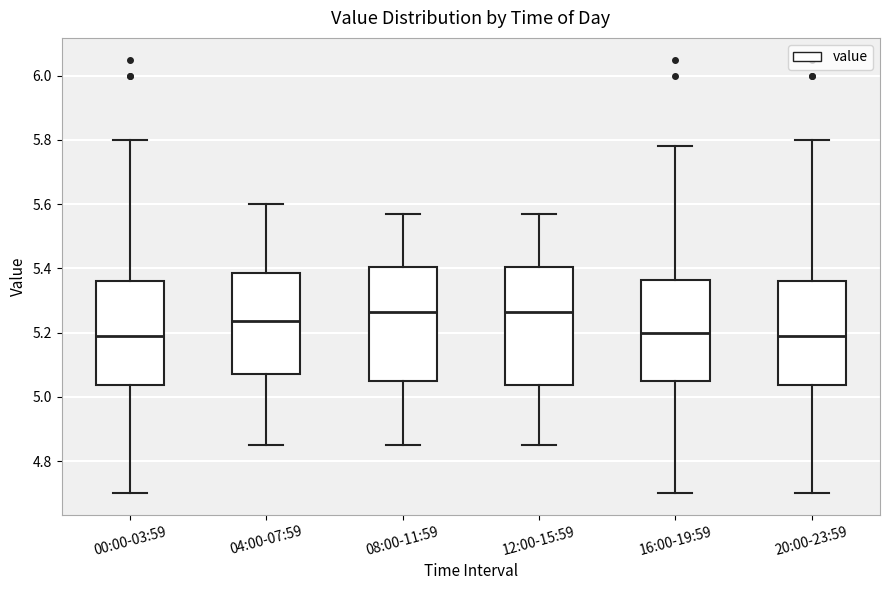

Reading left to right, read every box against the y-axis: the position of its median line, the range the box covers, and the ends of its whiskers. The values are not printed on the chart, so give them approximately, as read against the axis.

00:00-03:59: median 5.20, box 5.04 to 5.36, whiskers 4.70 to 5.80
04:00-07:59: median 5.24, box 5.08 to 5.38, whiskers 4.86 to 5.60
08:00-11:59: median 5.26, box 5.06 to 5.40, whiskers 4.86 to 5.58
12:00-15:59: median 5.26, box 5.04 to 5.40, whiskers 4.86 to 5.58
16:00-19:59: median 5.20, box 5.06 to 5.36, whiskers 4.70 to 5.78
20:00-23:59: median 5.20, box 5.04 to 5.36, whiskers 4.70 to 5.80